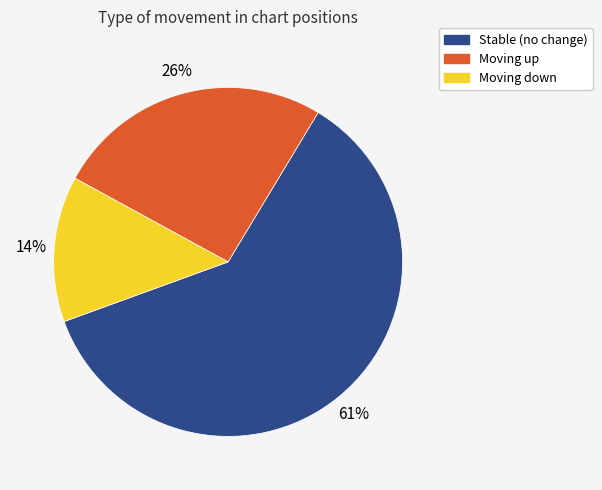

To the nearest percent, what is the difference between the largest and smallest slice percentages?

47%